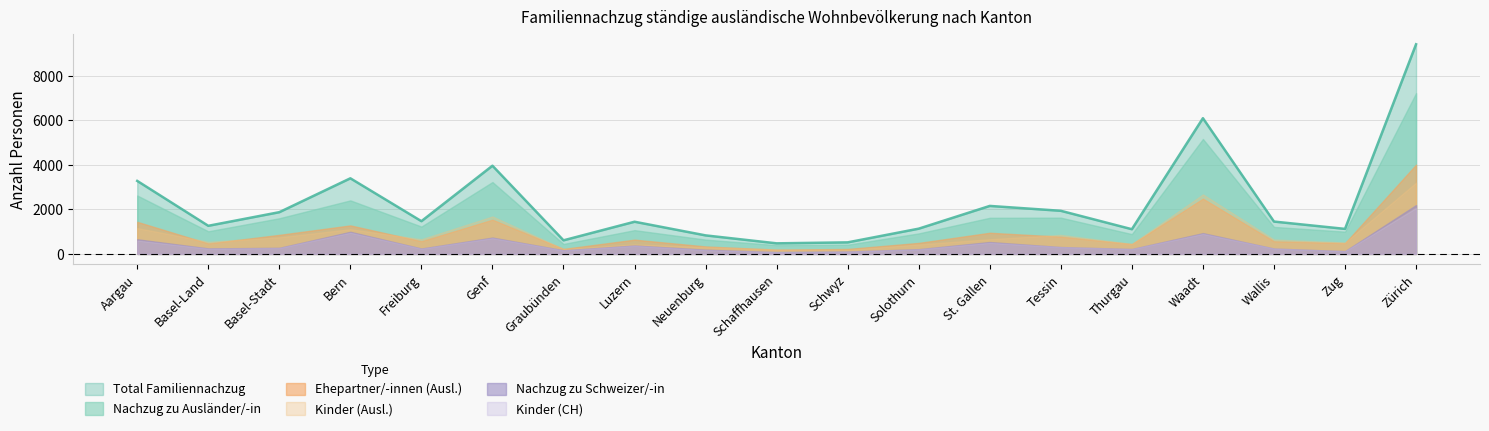

At which category does Kinder (Ausl.) reach its first local peak?

Bern